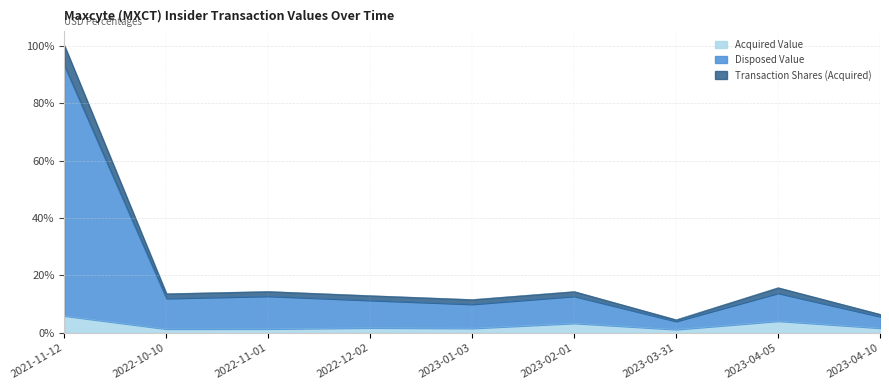

Is it true that Acquired Value equals 0.1 at 2021-11-12?

True